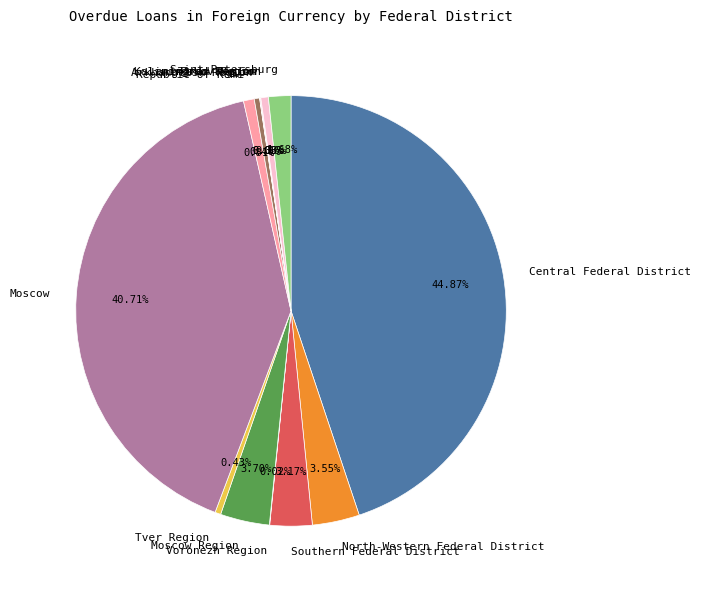

To the nearest percent, what is the difference between the largest and smallest slice percentages?

45%